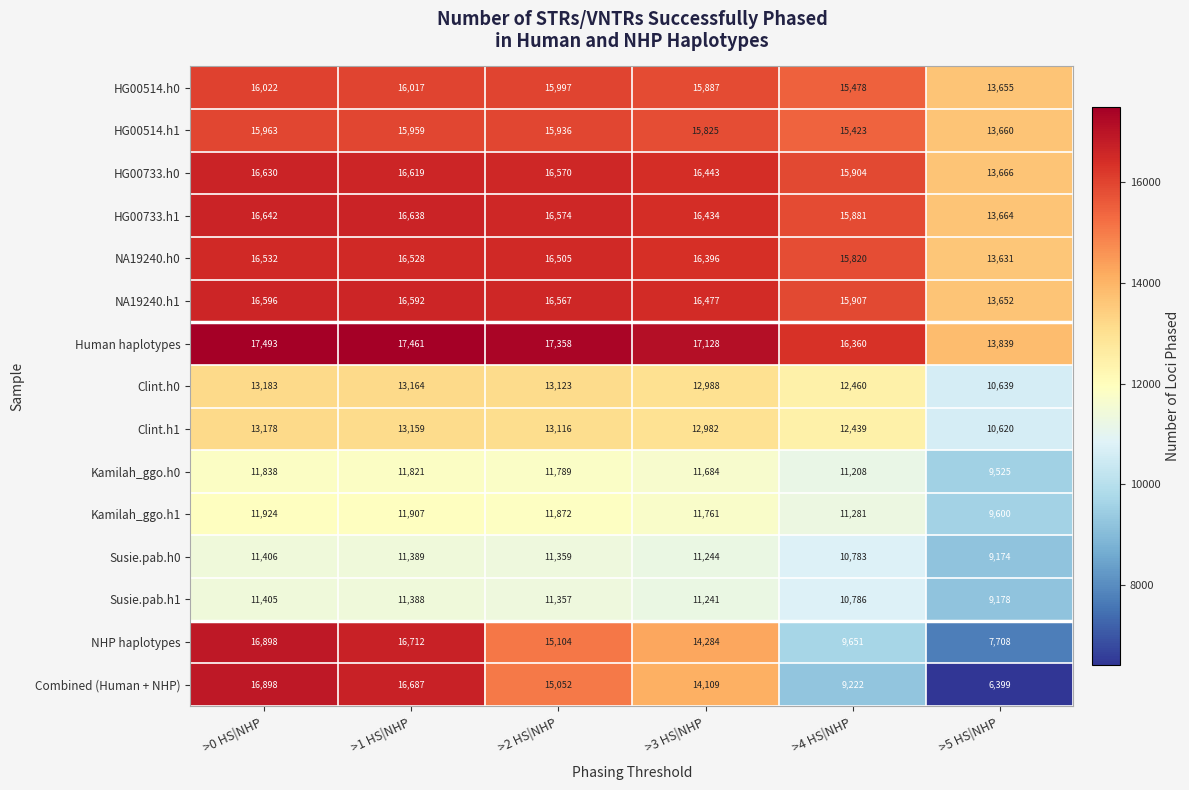

The Clint.h0 series shows 12460 at >4 HS|NHP. True or false?

True